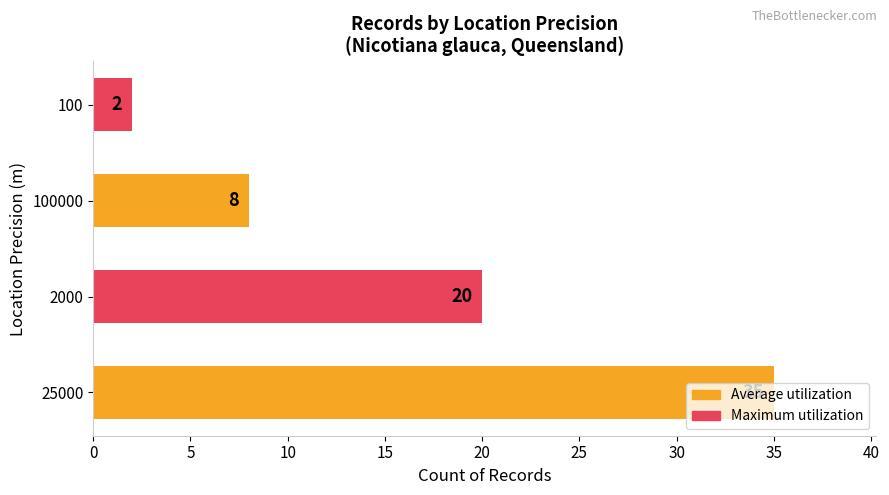

Which category has the lowest value across all series?

100